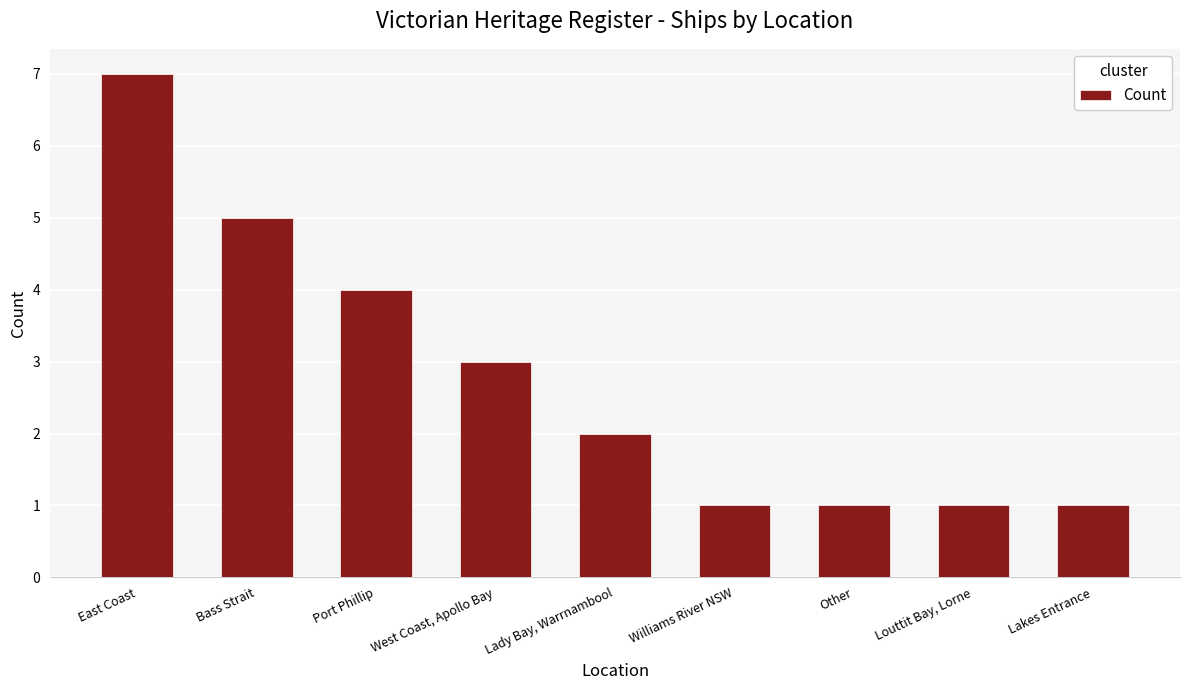

What is the difference between the maximum and minimum values?

6